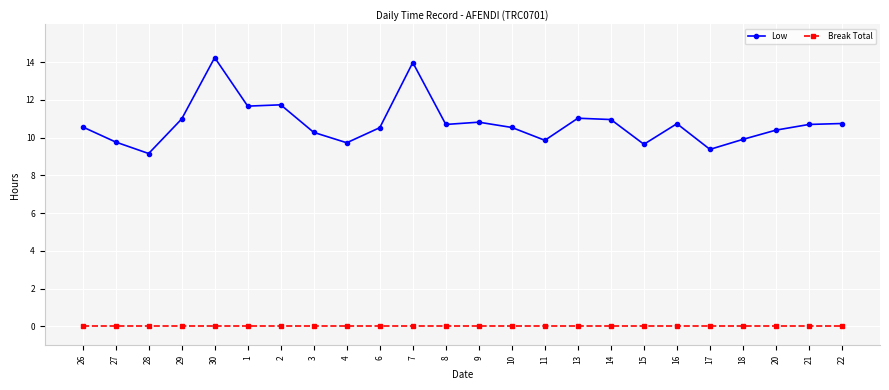

The value of Low at 3 is 4.7. True or false?

False